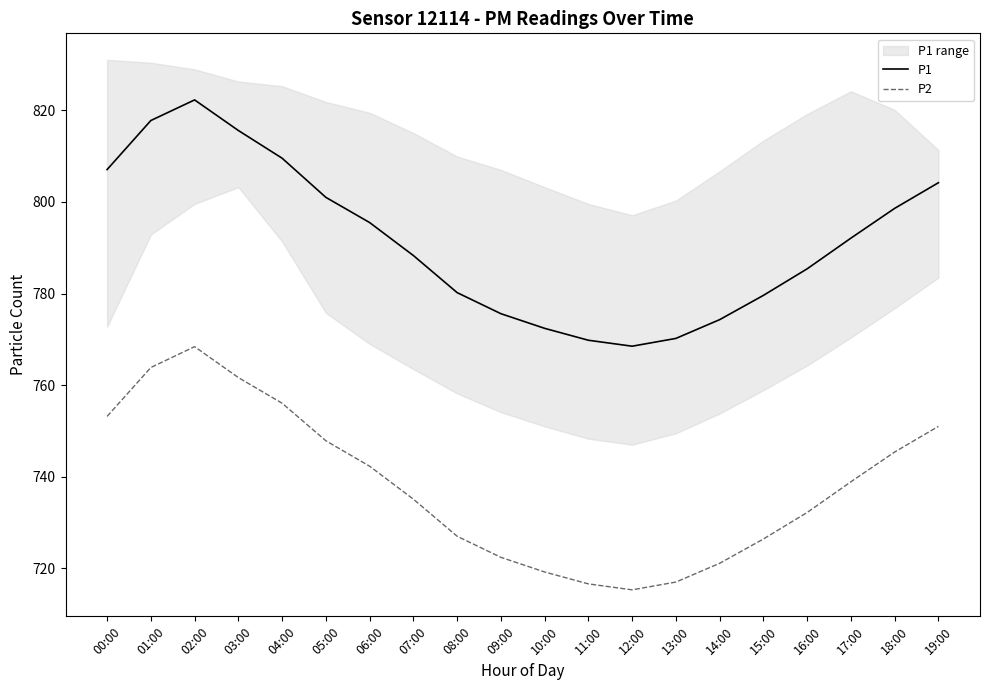

What is the approximate value of P2 at 19:00?

751.0